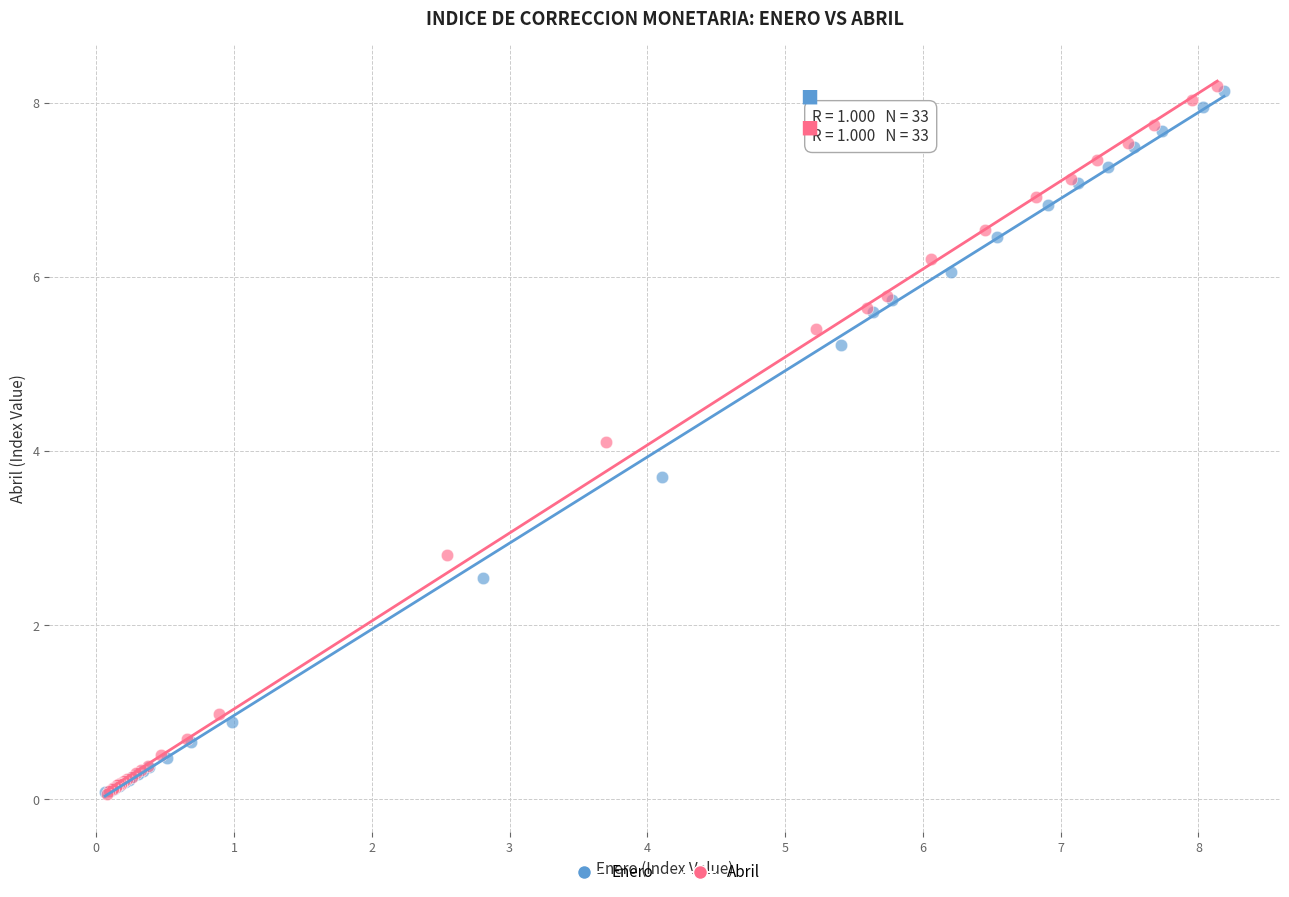

Which series has the widest spread of Y values?

Abril